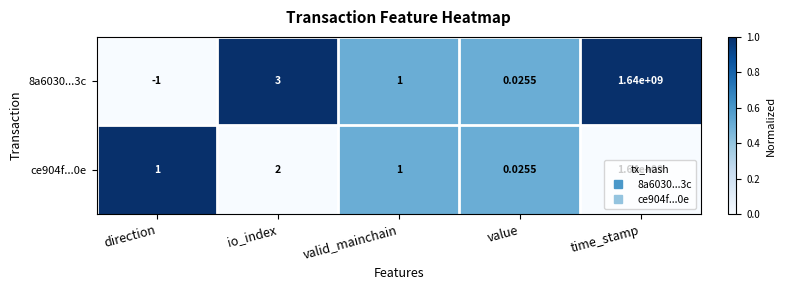

At how many categories does at least one series exceed 0?

5